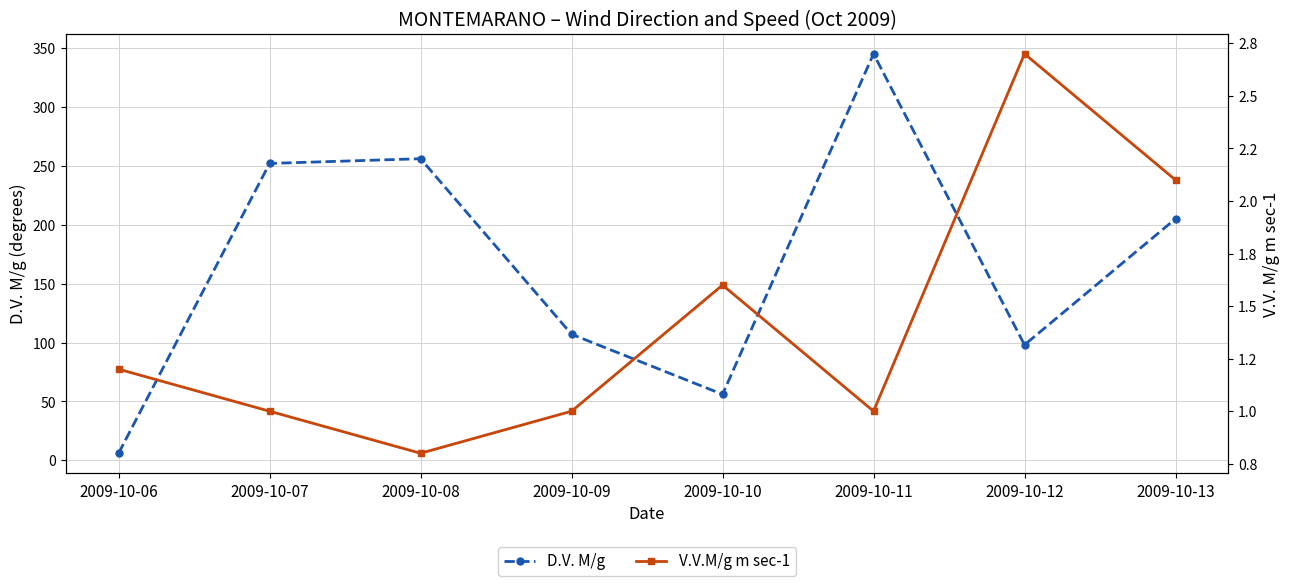

Reading left to right, what are all the values shown in this chart?

D.V. M/g: 6.0	252.0	256.0	107.0	56.0	345.0	98.0	205.0
V.V.M/g m sec-1: 1.2	1.0	0.8	1.0	1.6	1.0	2.7	2.1